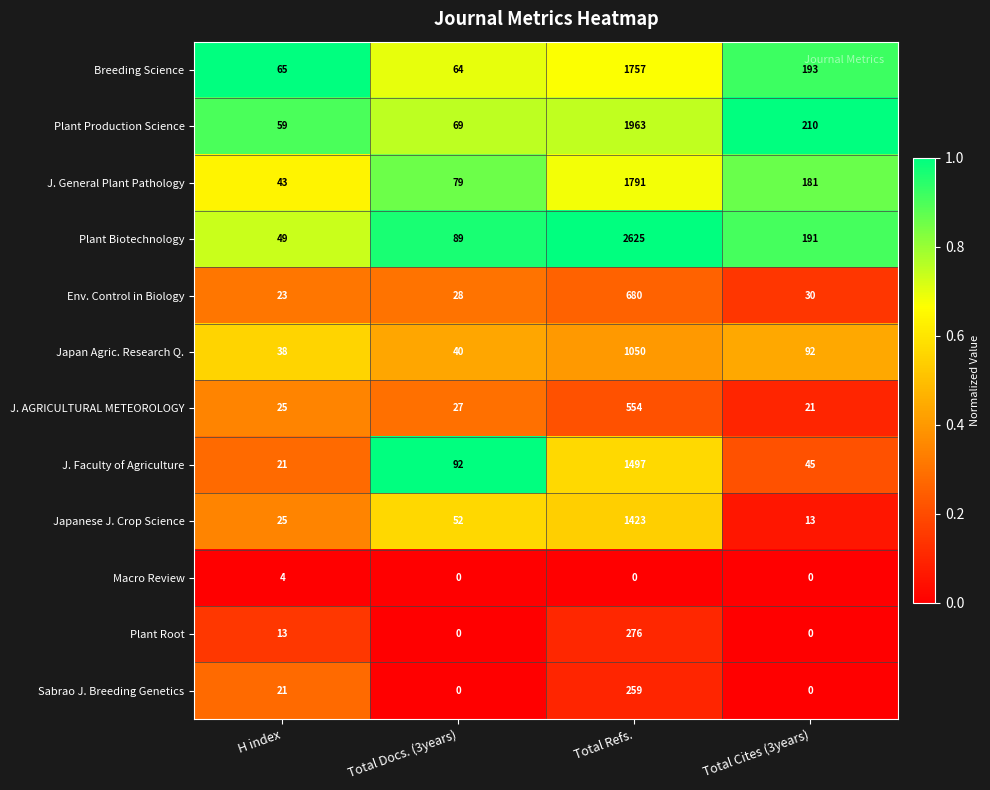

At which label is Env. Control in Biology closest to 351?

Total Cites (3years)